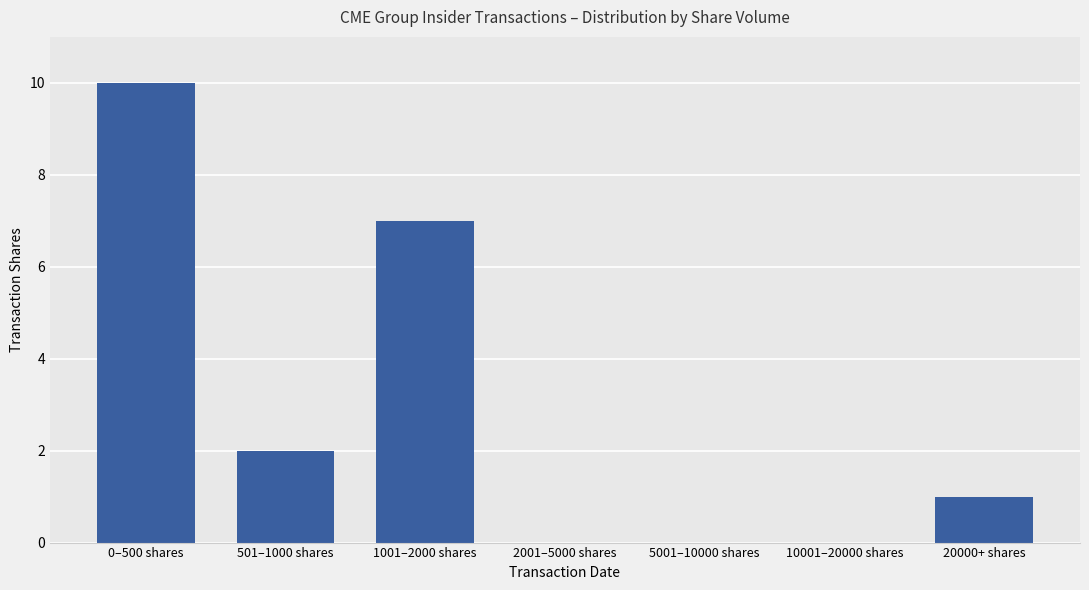

What is the ratio of the value at 1001–2000 shares to the value at 0–500 shares?

0.7